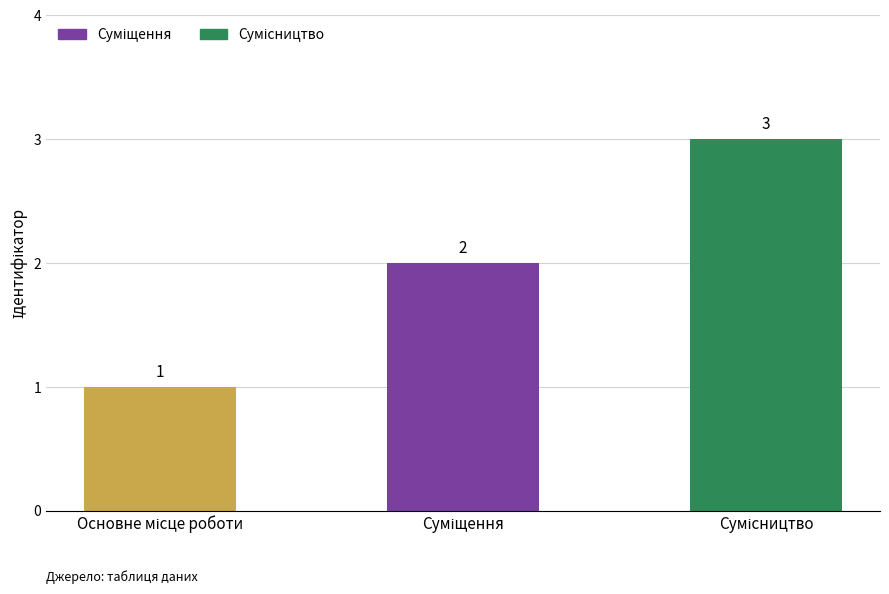

How many values are between 1 and 3?

3